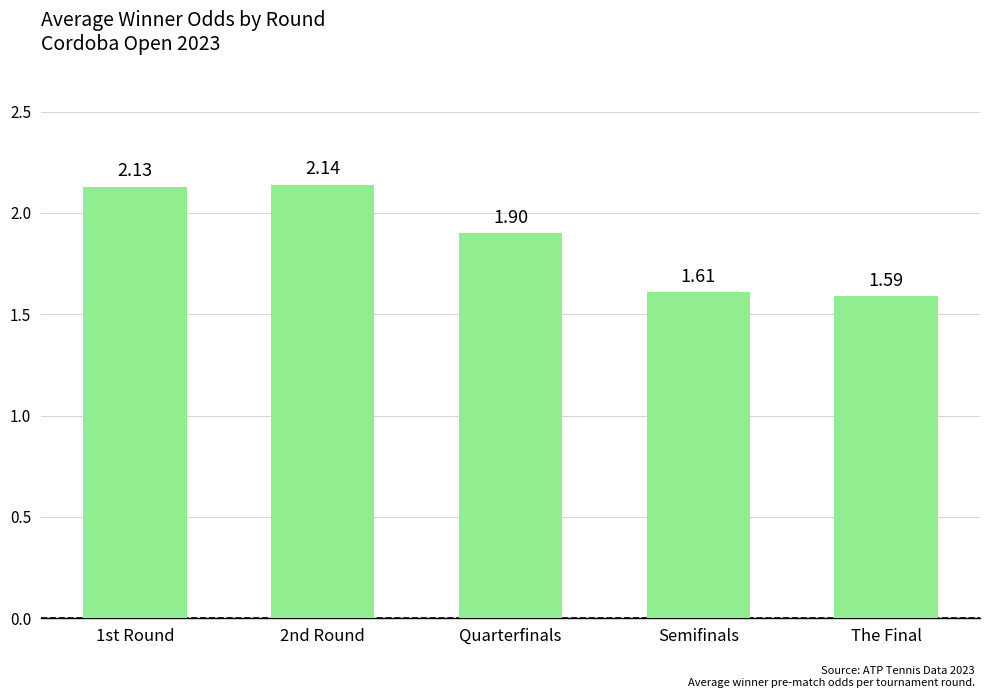

What is the sum of the values at The Final and 1st Round?

3.7